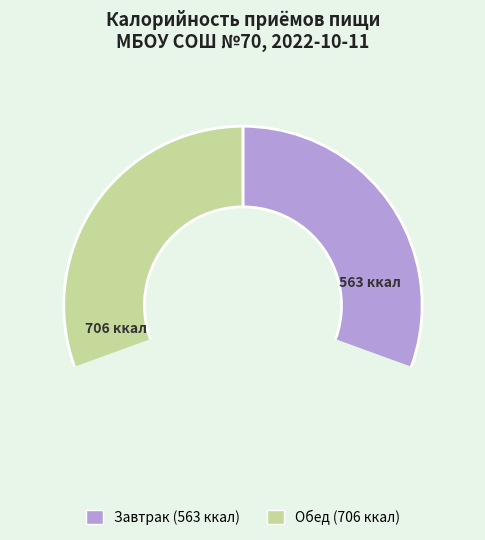

What percentage is NOT represented by Завтрак?

55.6%